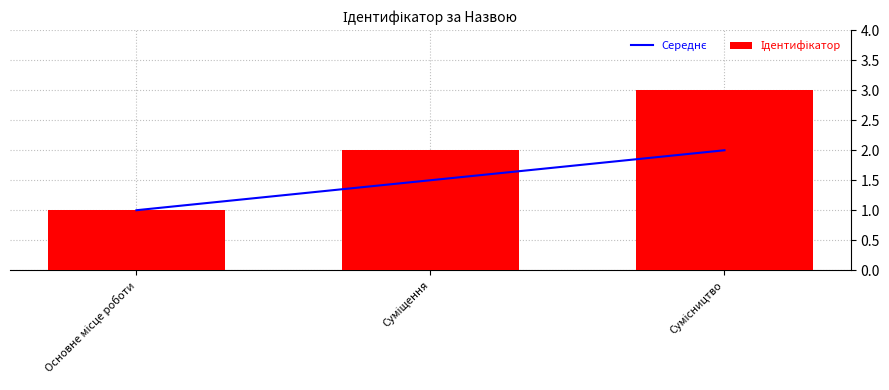

Does the chart contain any negative values?

No